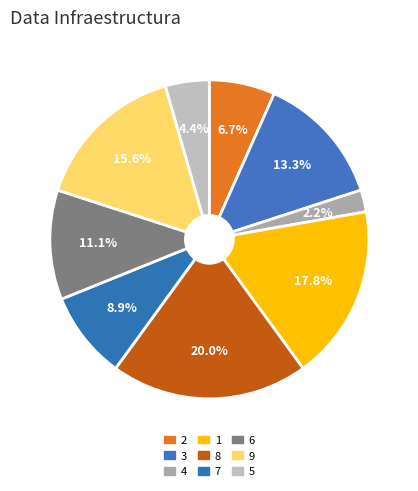

What is the change in value from 8 to 7?

-5